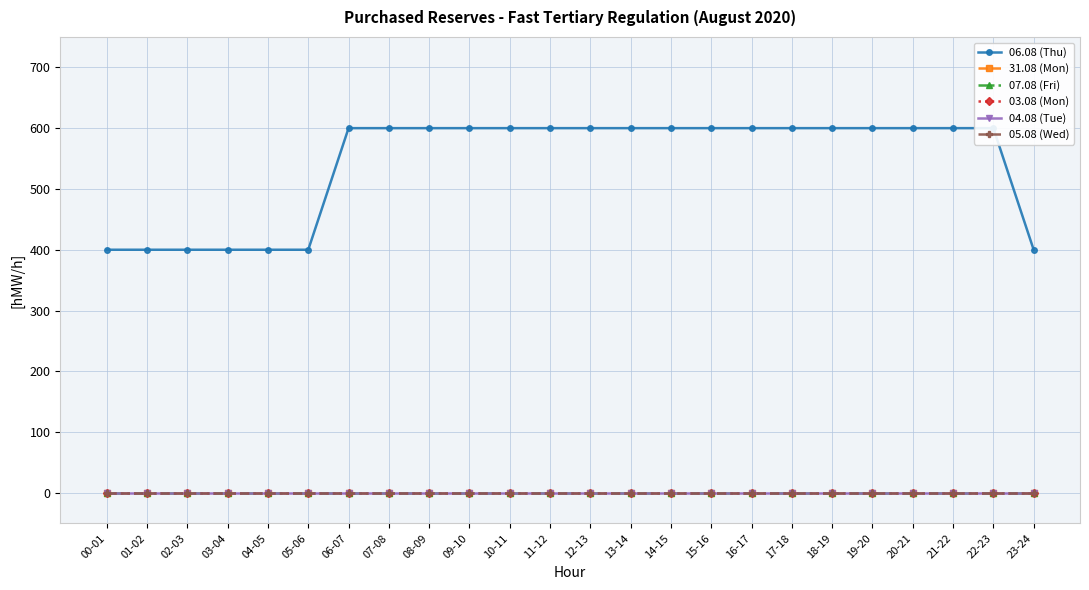

Is the value of 05.08 (Wed) at 13-14 greater than the value of 03.08 (Mon) at 08-09?

No